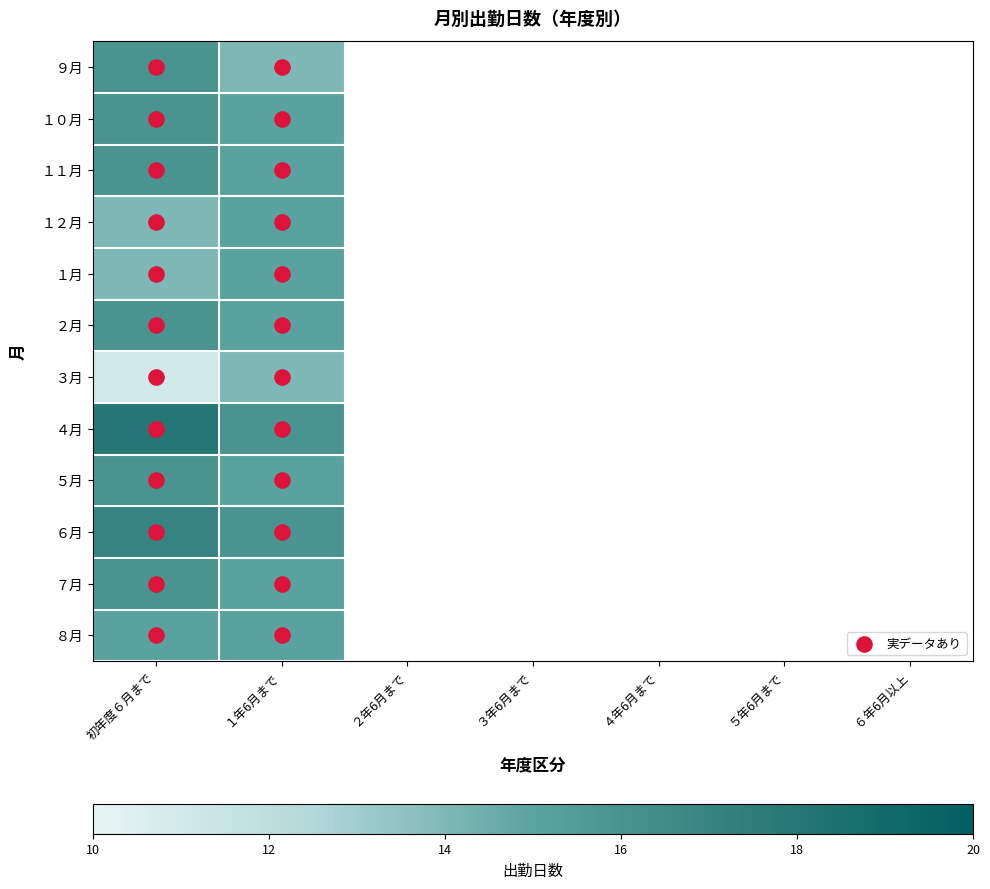

Is it true that ２月 equals 4.9 at 初年度６月まで?

False